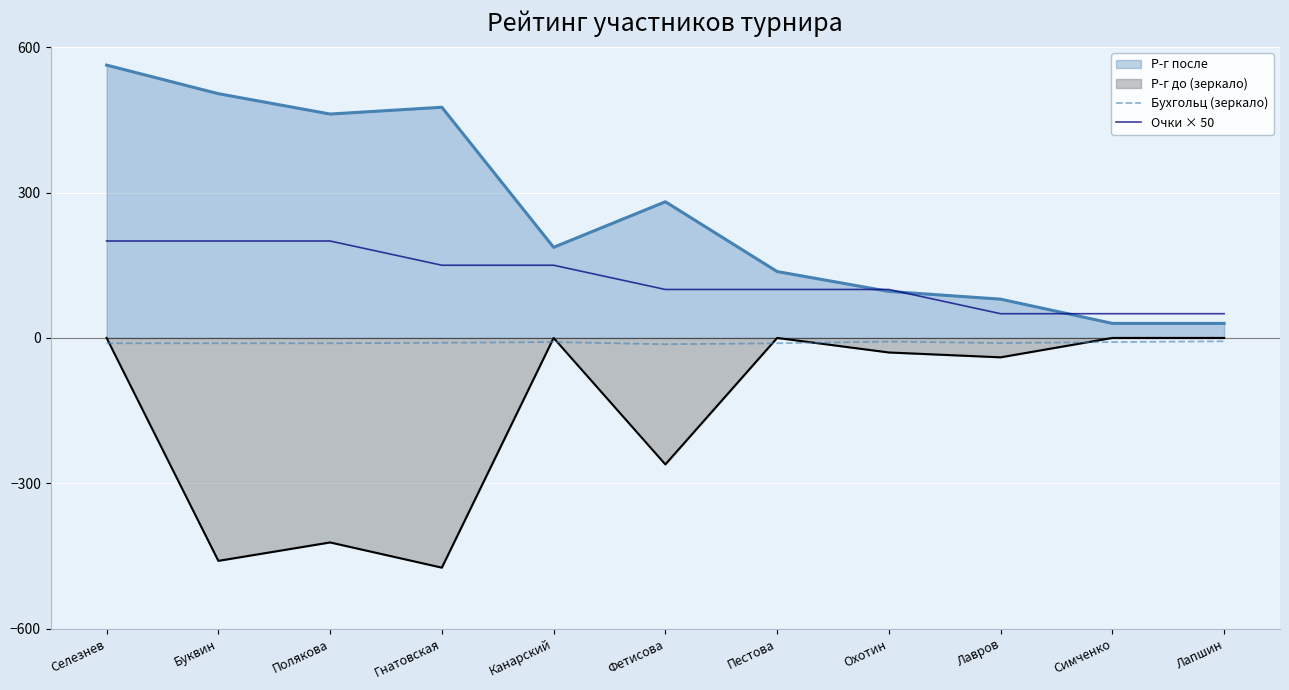

Rank the series by their average value, from highest to lowest.

Р-г после, Очки × 50, Бухгольц (зеркало), Р-г до (зеркало)